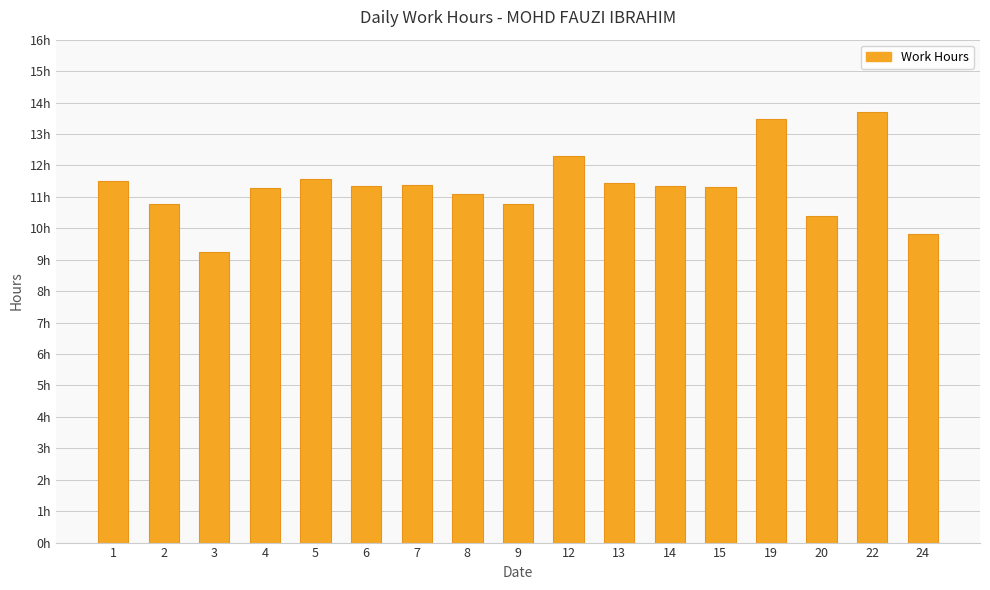

What is the difference between the values at 12 and 14?

1.0